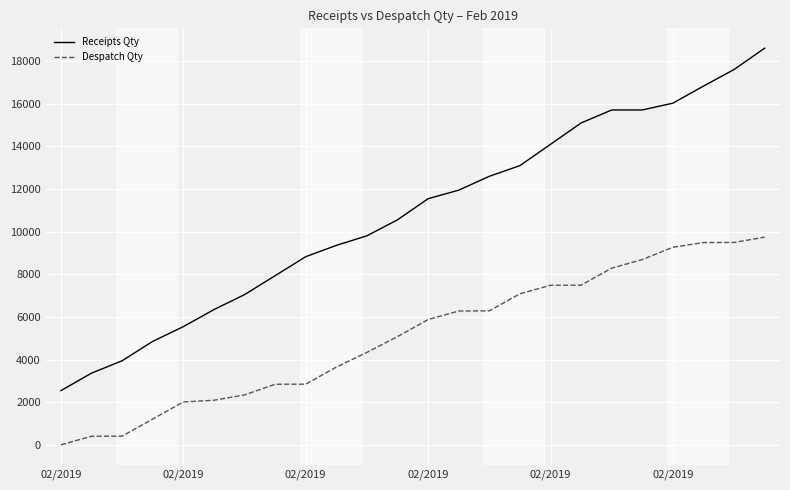

Which series has the largest range (max minus min)?

Receipts Qty